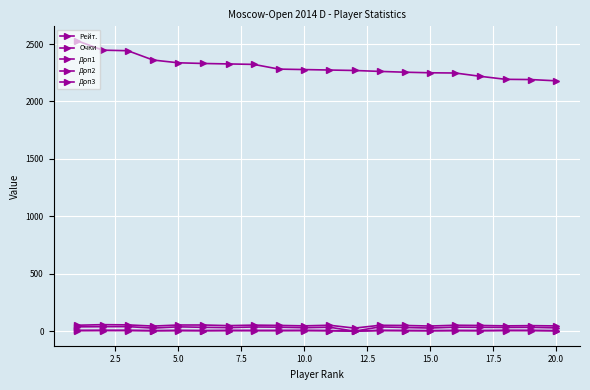

At which category does Очки reach its first local valley?

7.5